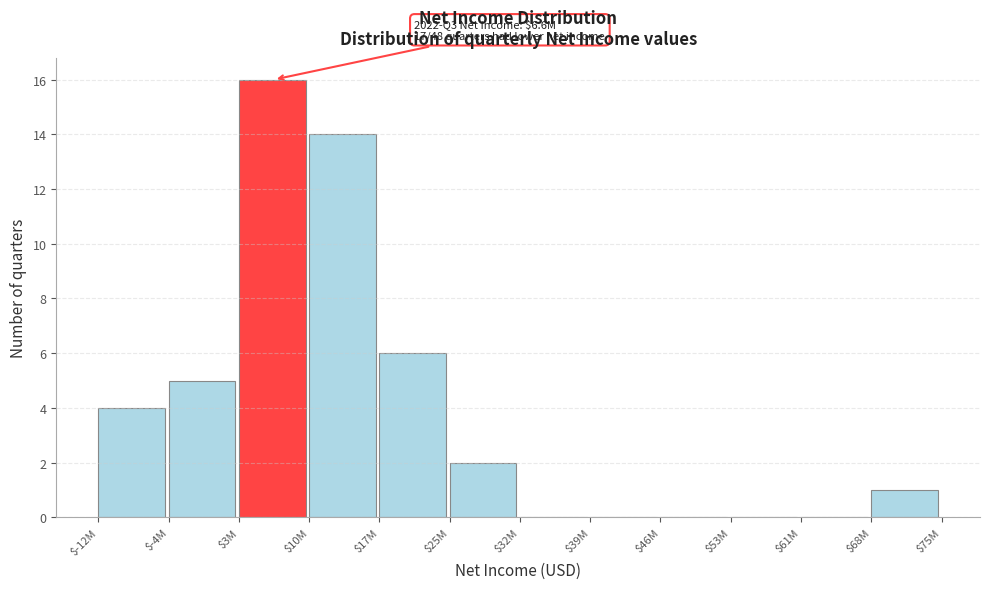

Which label corresponds to the largest value in the chart?

$3M